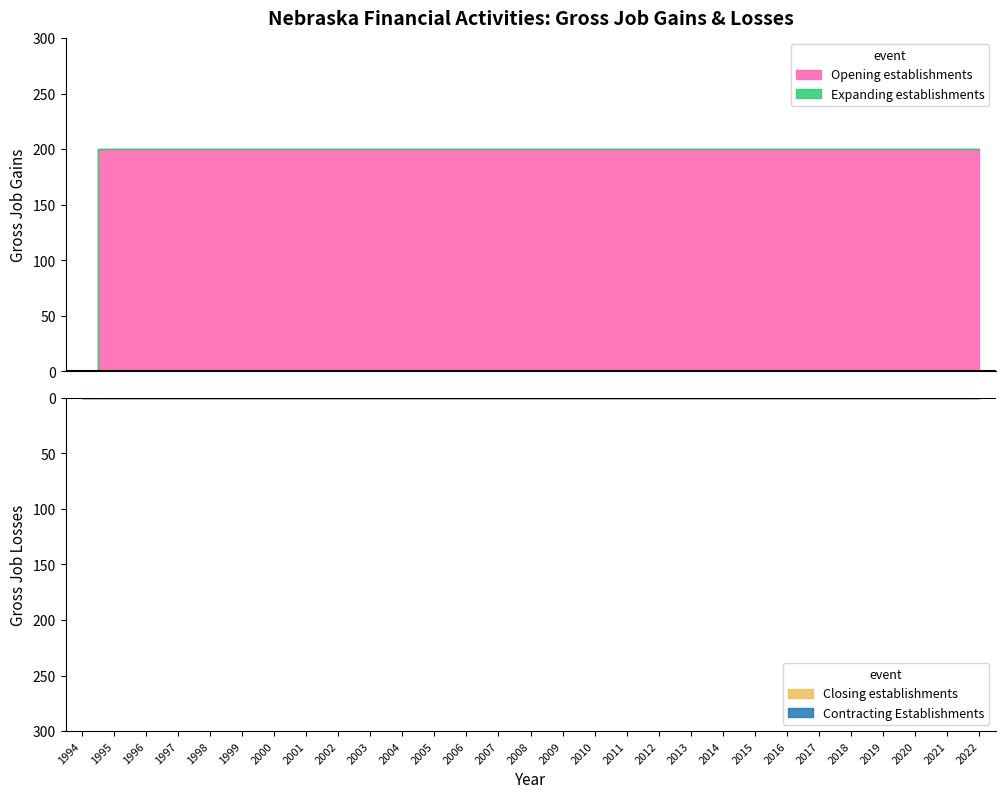

True or false: Contracting Establishments has more than 1 interior local peaks.

False